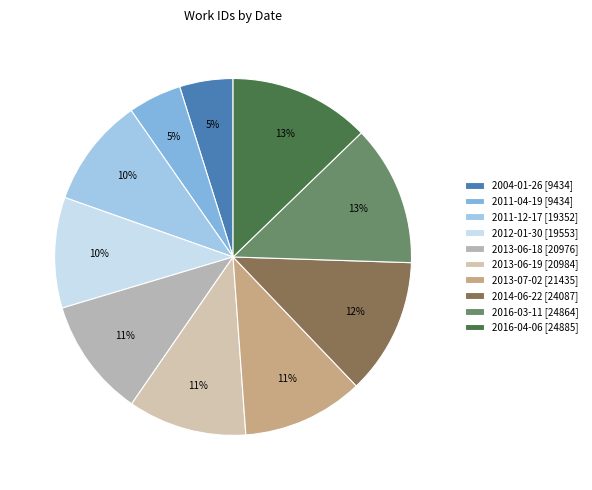

How many slices are in this pie chart?

10